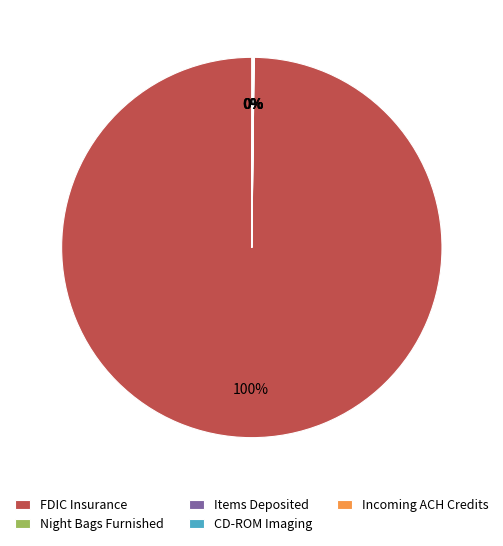

The FDIC Insurance slice represents 100% of the pie. True or false?

True